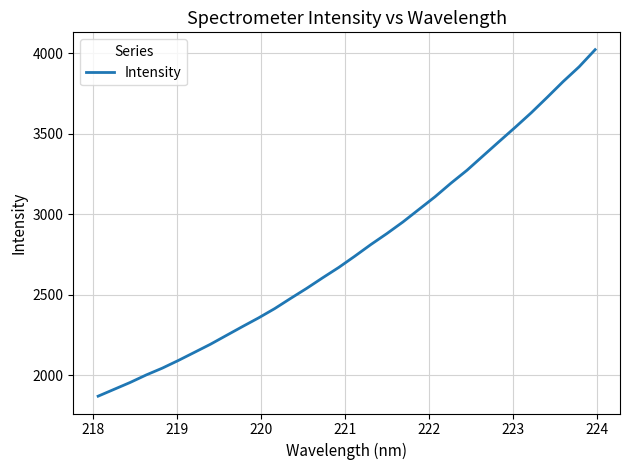

What is the smallest value displayed?

1869.8